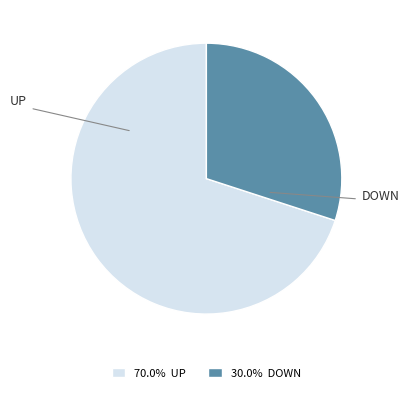

Does 70.0% UP represent more than half of the total?

Yes